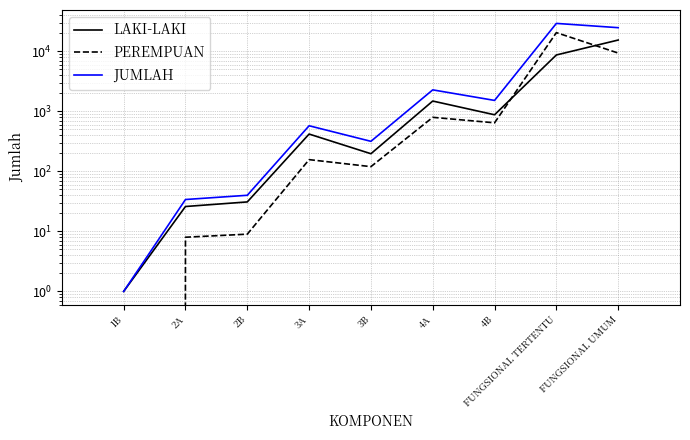

True or false: LAKI-LAKI has more than 2 interior local peaks.

False